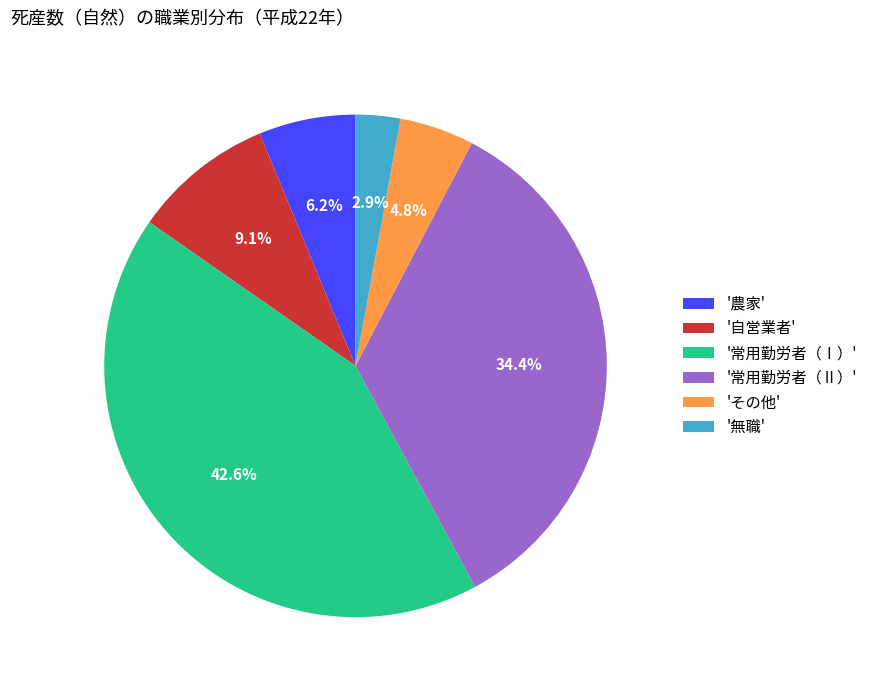

Rank the categories by value from lowest to highest.

'無職', 'その他', '農家', '自営業者', '常用勤労者（Ⅱ）', '常用勤労者（Ⅰ）'